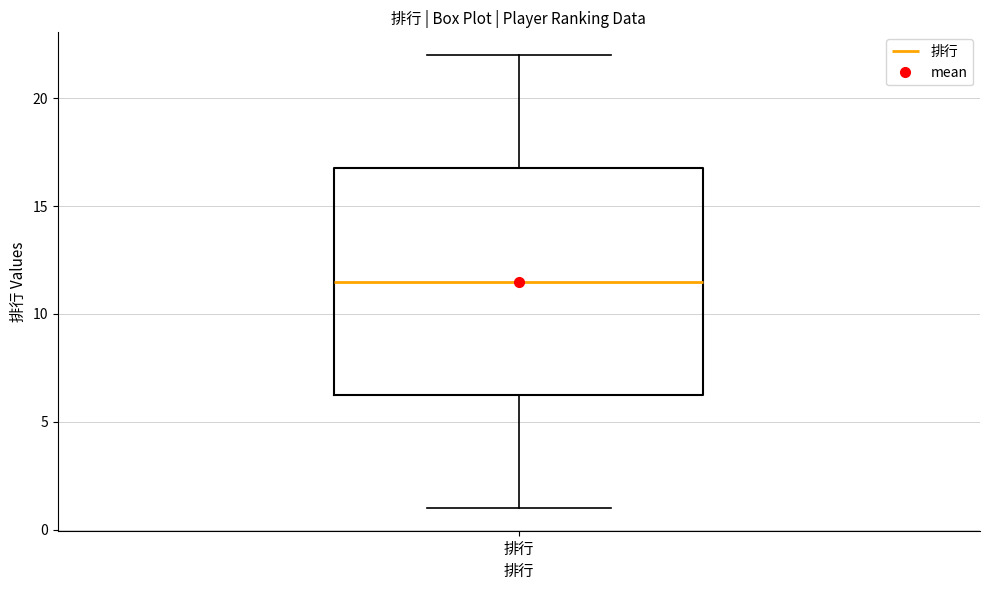

Transcribe this box plot: give where the median line is, the range the box spans, and where the two whiskers end, as read against the y-axis. The values are not printed on the chart, so give them approximately, as read against the axis.

median 11.5, box 6.5 to 17.0, whiskers 1.0 to 22.0